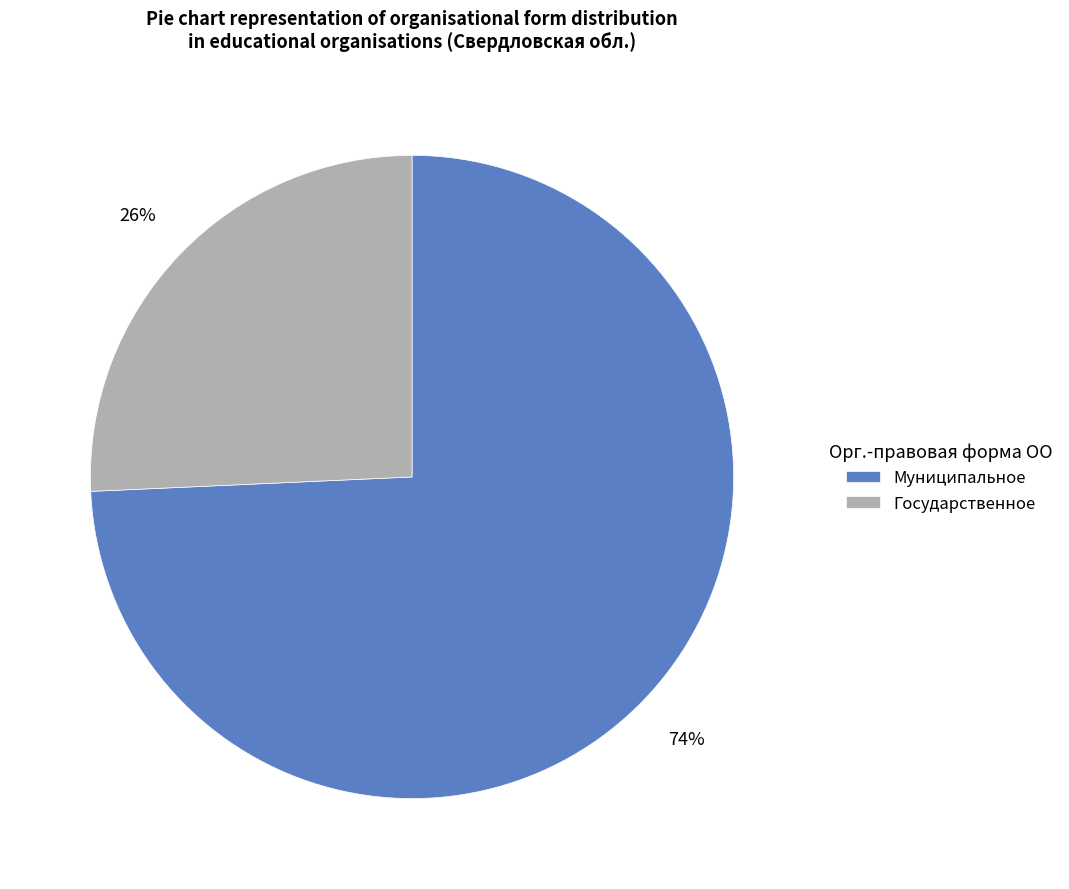

Does Государственное represent more than half of the total?

No